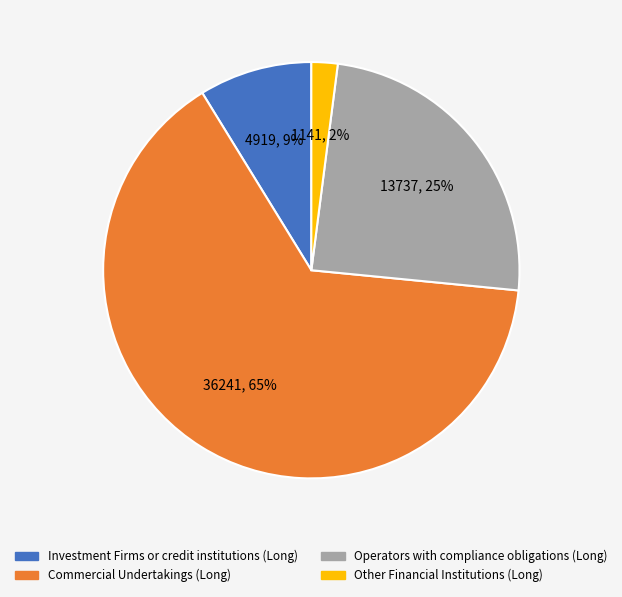

To the nearest percent, what is the average slice percentage?

25%